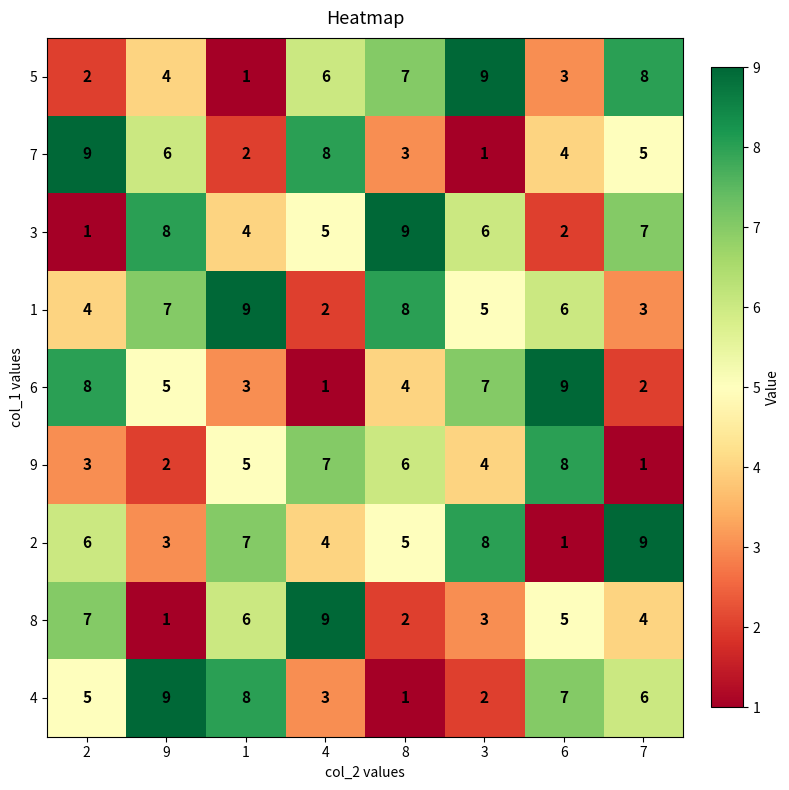

Count the 1 values in the range 4 to 8.

5